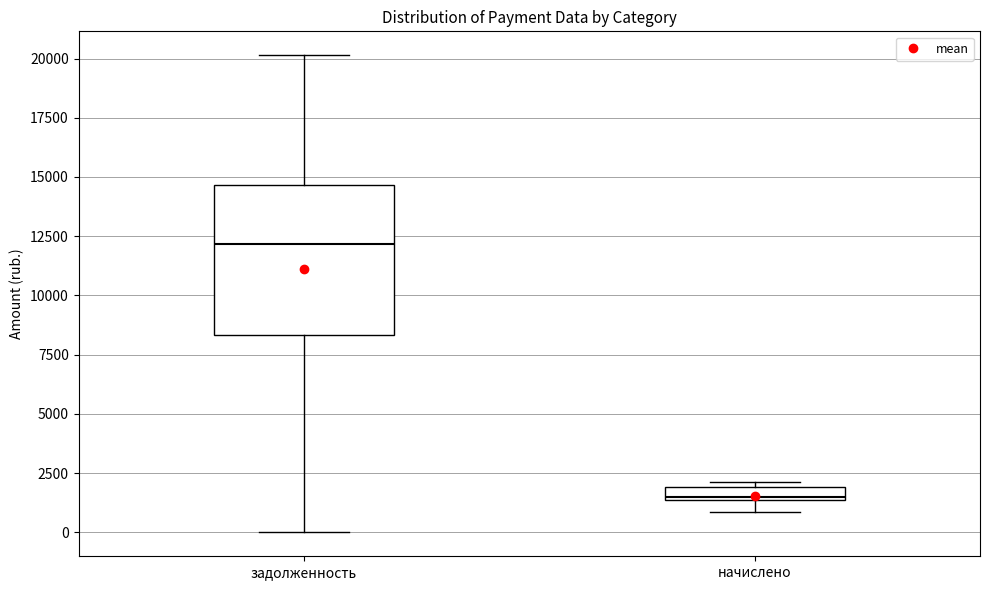

Where does the upper whisker of the box for задолженность end on the y-axis? The values are not printed on the chart, so give them approximately, as read against the axis.

20000